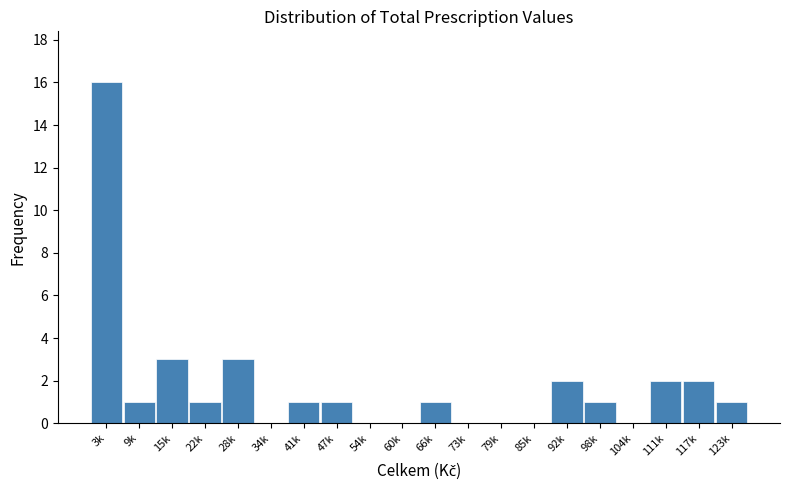

Reading left to right, extract all data points from this chart.

3k=16	9k=1	15k=3	22k=1	28k=3	34k=0	41k=1	47k=1	54k=0	60k=0	66k=1	73k=0	79k=0	85k=0	92k=2	98k=1	104k=0	111k=2	117k=2	123k=1